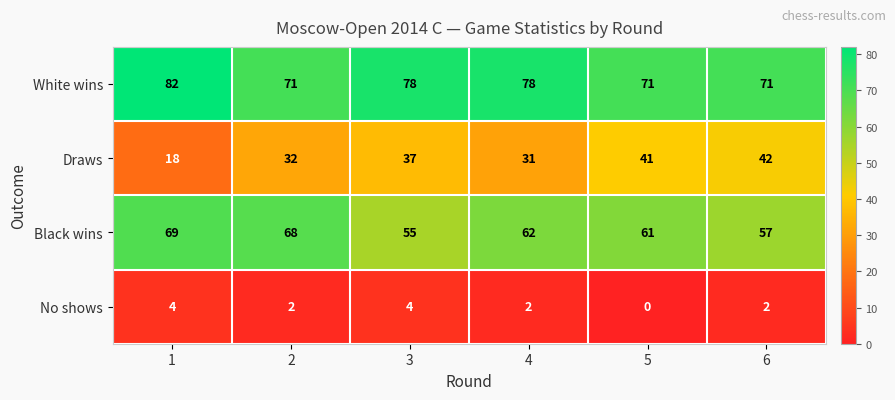

What is the greatest value displayed?

82